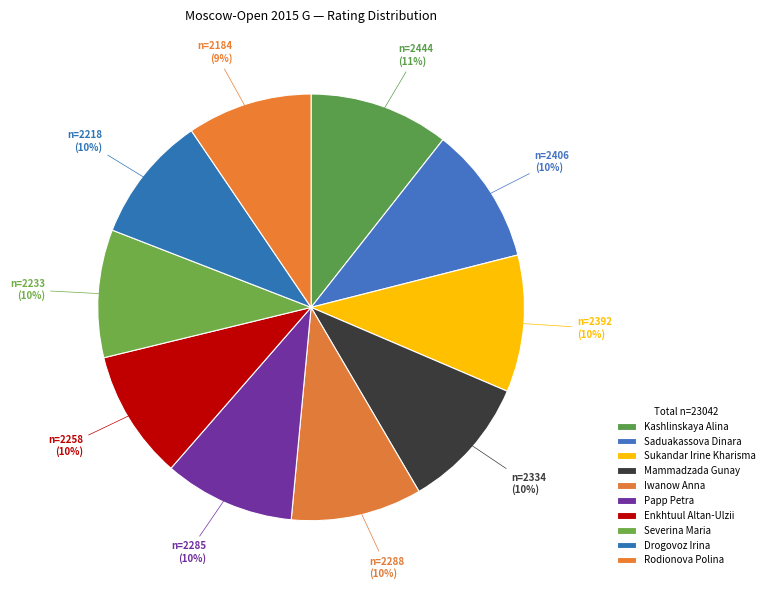

How much of the chart is everything except Papp Petra?

90.1%